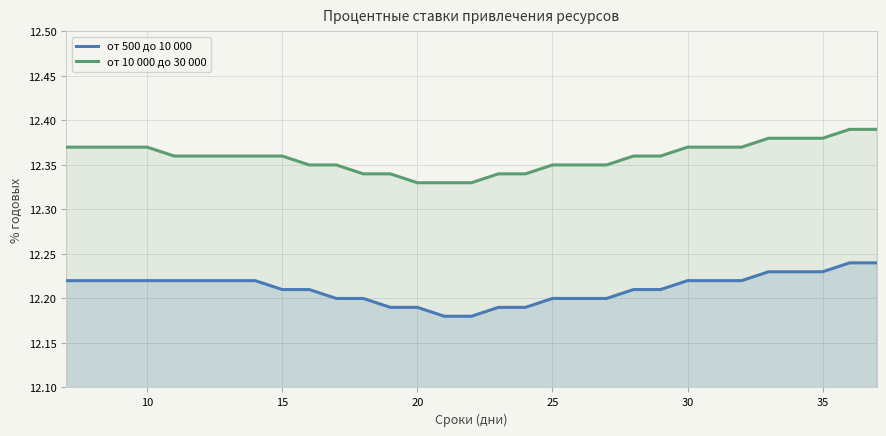

List the series in order of their overall mean, lowest first.

от 500 до 10 000, от 10 000 до 30 000